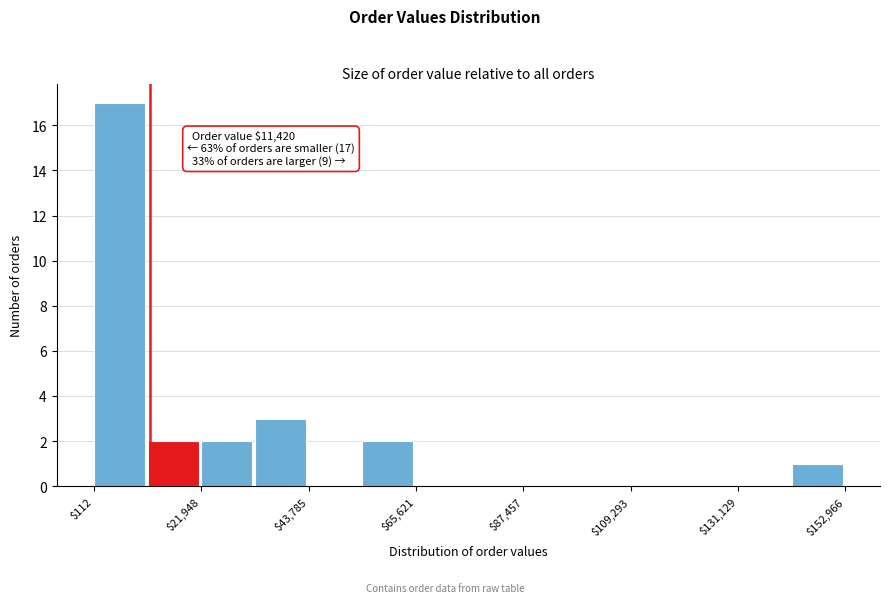

Read against the x-axis, roughly where is the centre of the tallest bar?

5000